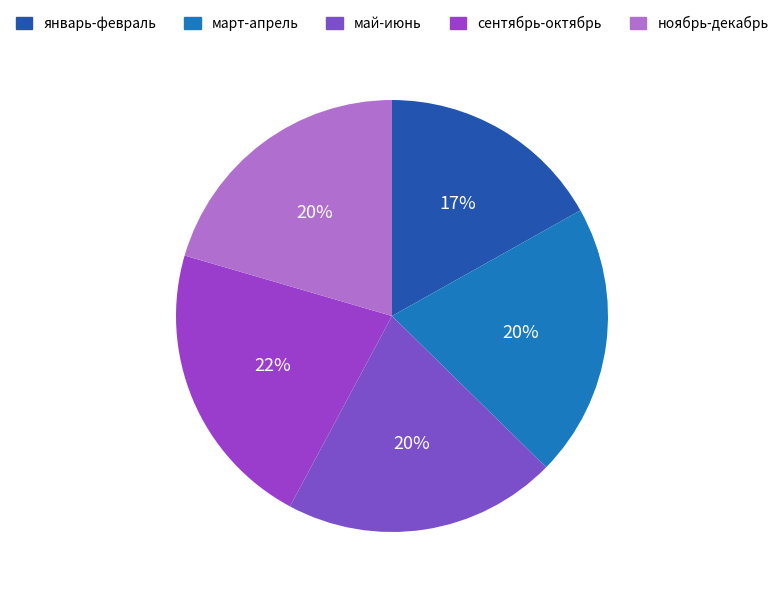

Count the number of slices in the pie.

5